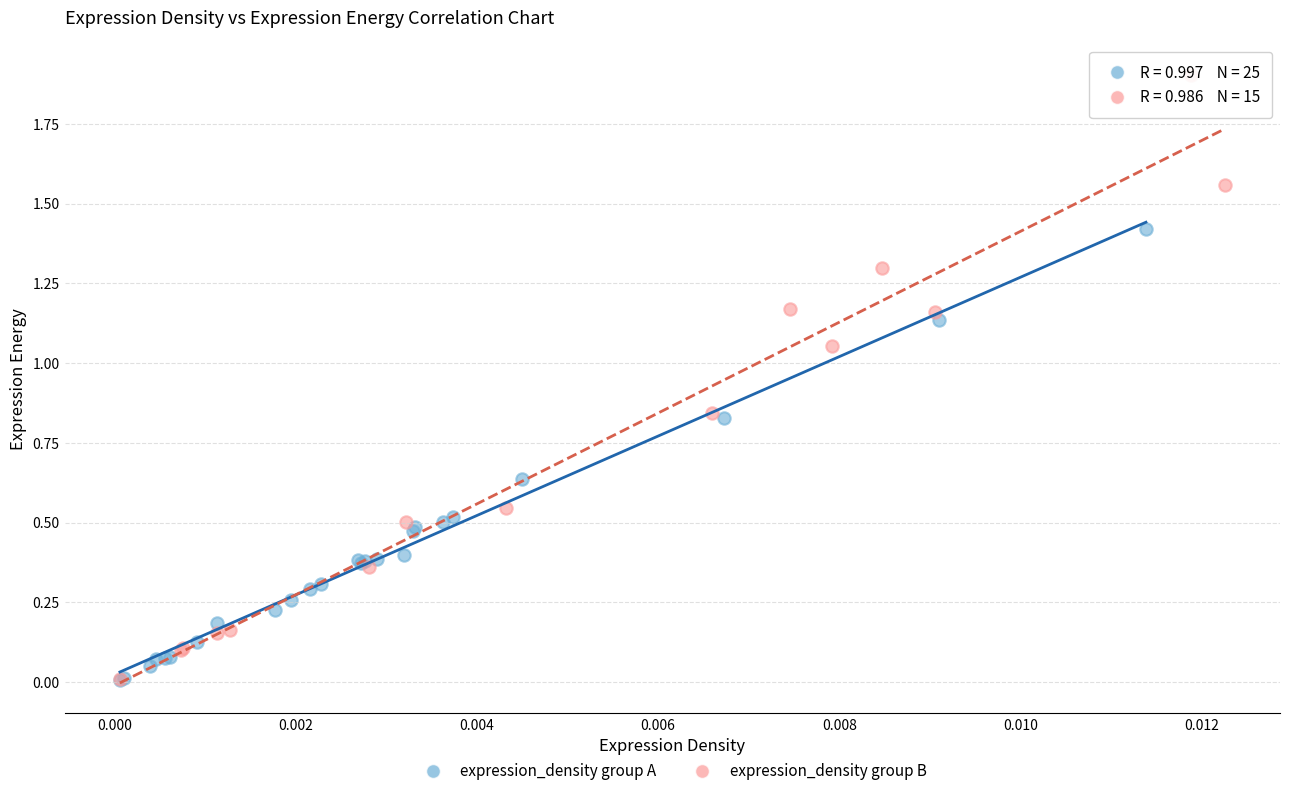

Which series contains the highest Y value?

expression_density group B